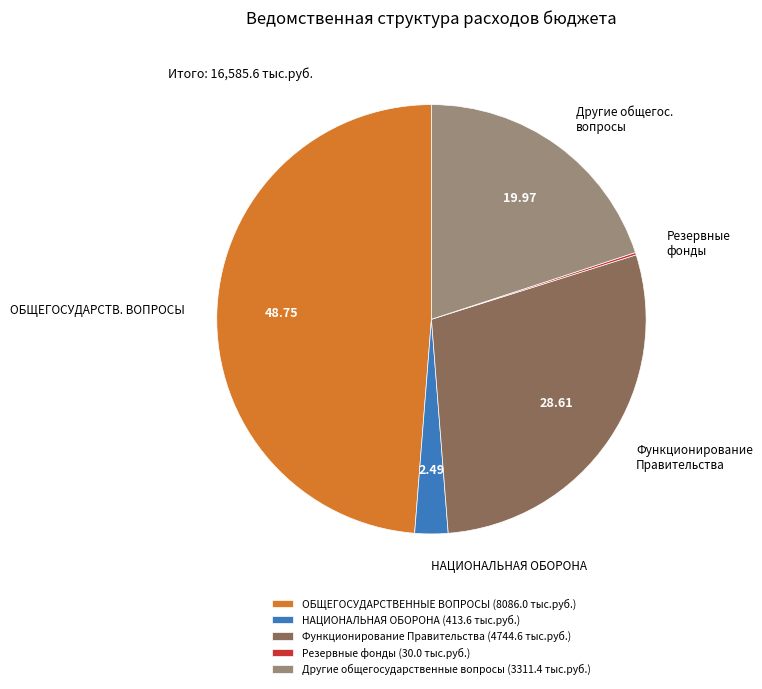

Is there any slice that represents more than half of the pie?

No